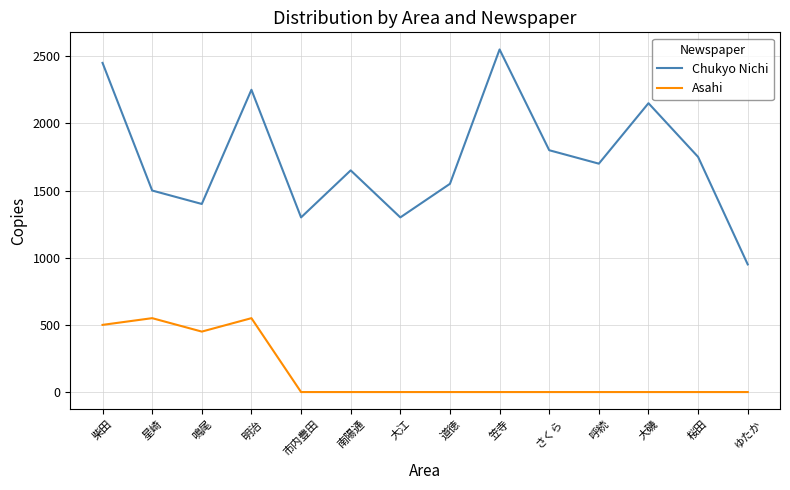

Is the value of Chukyo Nichi at 南陽通 greater than the value of Asahi at 大江?

Yes